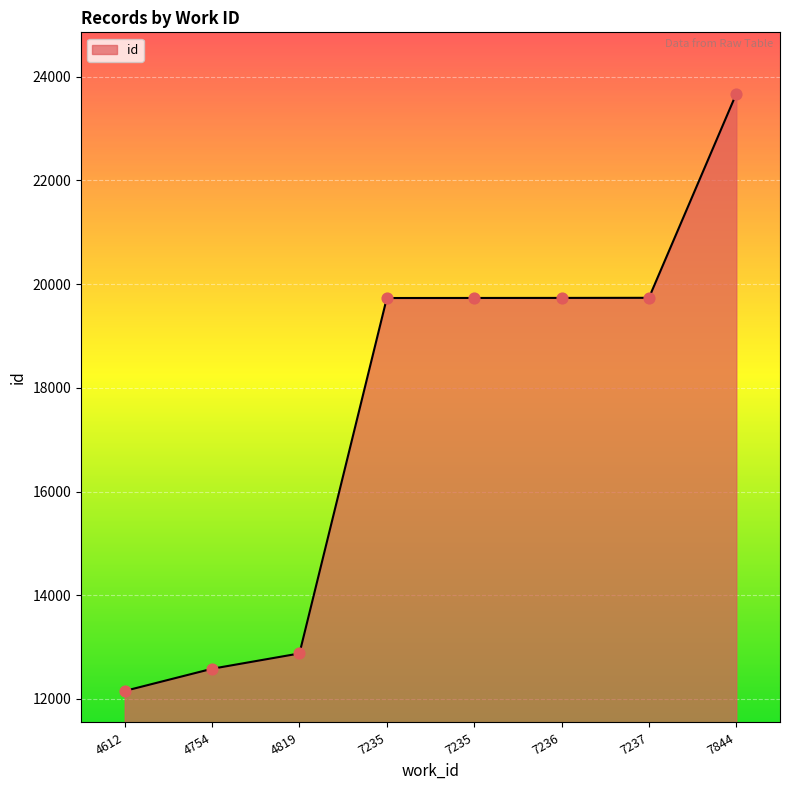

Approximately how many times larger is the value at 4612 compared to 7844?

0.5